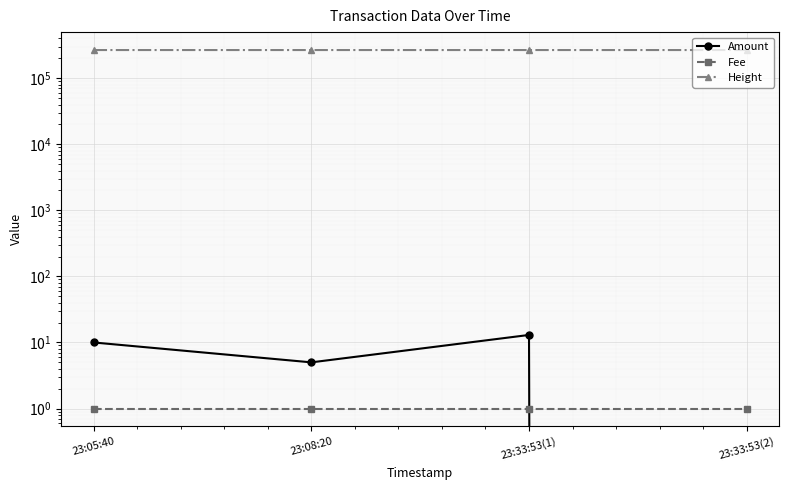

How many times do Fee and Amount cross each other?

1